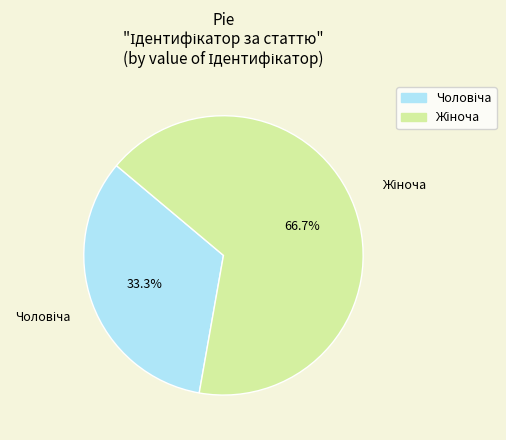

Does any single category account for the majority?

Yes